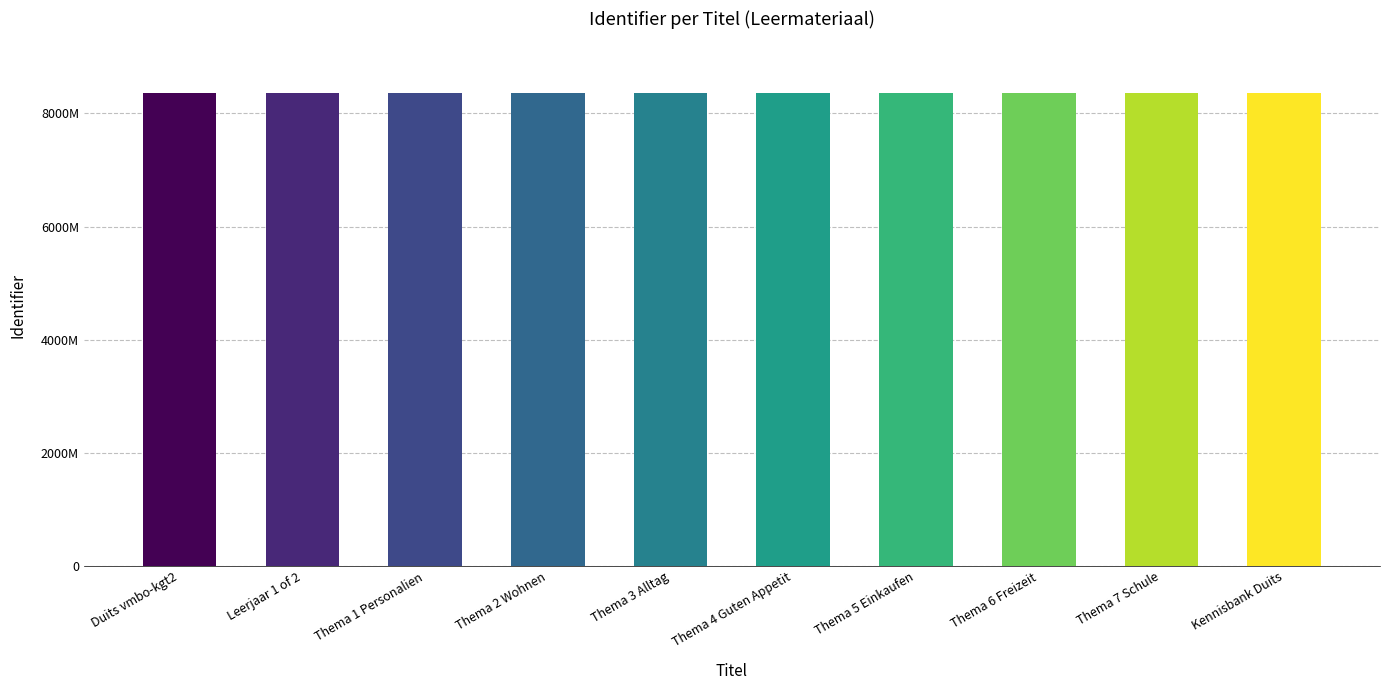

Does the chart contain stacked bars?

No